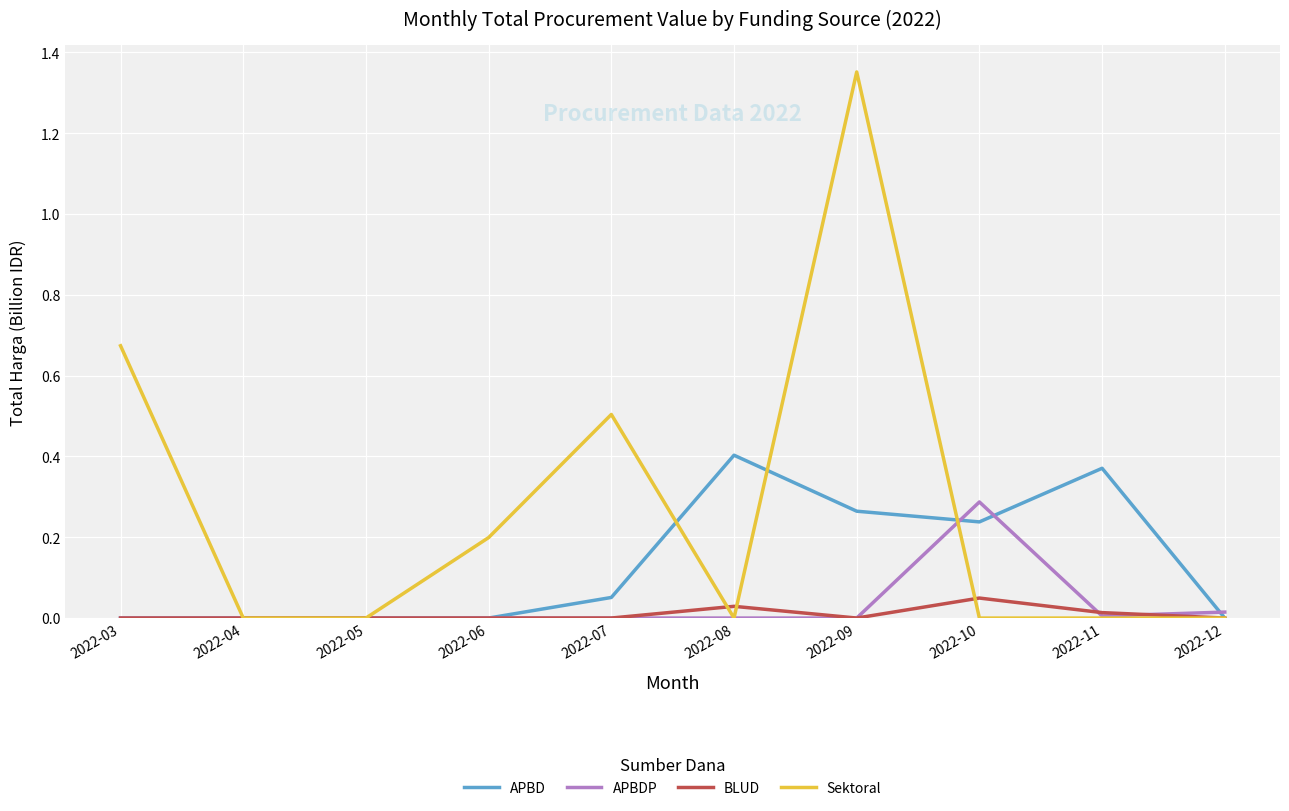

Rank the series by their maximum value, from lowest to highest.

BLUD, APBDP, APBD, Sektoral